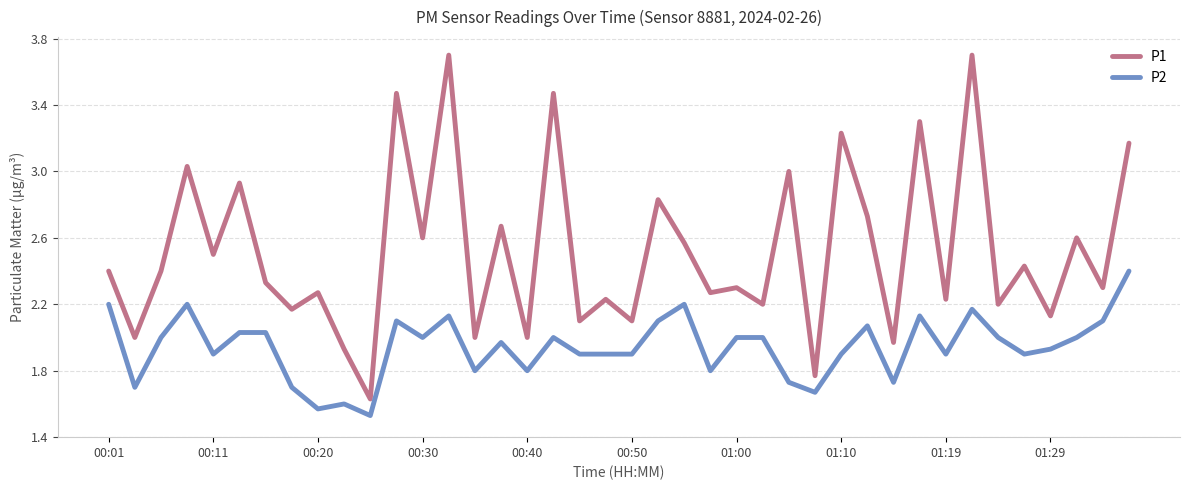

What is the difference between the maximum and minimum values in the P2 series?

0.9